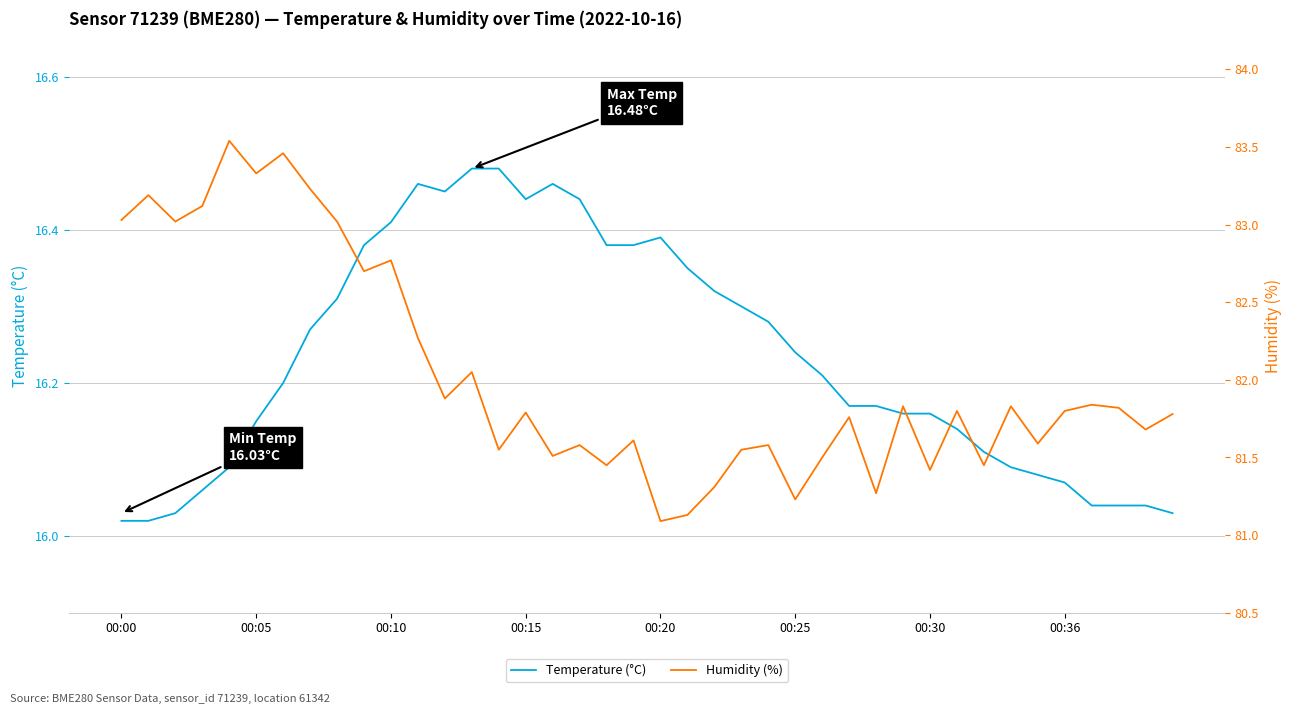

Reading left to right, transcribe all the data shown in this chart.

Temperature (°C): 16.0	16.0	16.0	16.1	16.1	16.1	16.2	16.3	16.3	16.4	16.4	16.5	16.4	16.5	16.5	16.4	16.5	16.4	16.4	16.4	16.4	16.4	16.3	16.3	16.3	16.2	16.2	16.2	16.2	16.2	16.2	16.1	16.1	16.1	16.1	16.1	16.0	16.0	16.0	16.0
Humidity (%): 83.0	83.2	83.0	83.1	83.5	83.3	83.5	83.2	83.0	82.7	82.8	82.3	81.9	82.0	81.5	81.8	81.5	81.6	81.5	81.6	81.1	81.1	81.3	81.5	81.6	81.2	81.5	81.8	81.3	81.8	81.4	81.8	81.5	81.8	81.6	81.8	81.8	81.8	81.7	81.8